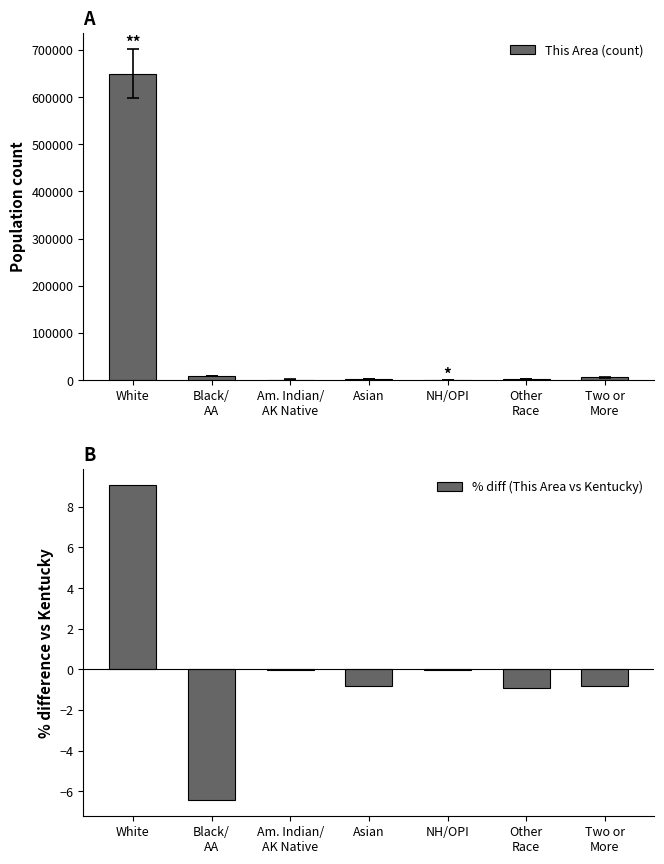

What is the difference between the second highest and second lowest values in the This Area (count) series?

7547.0